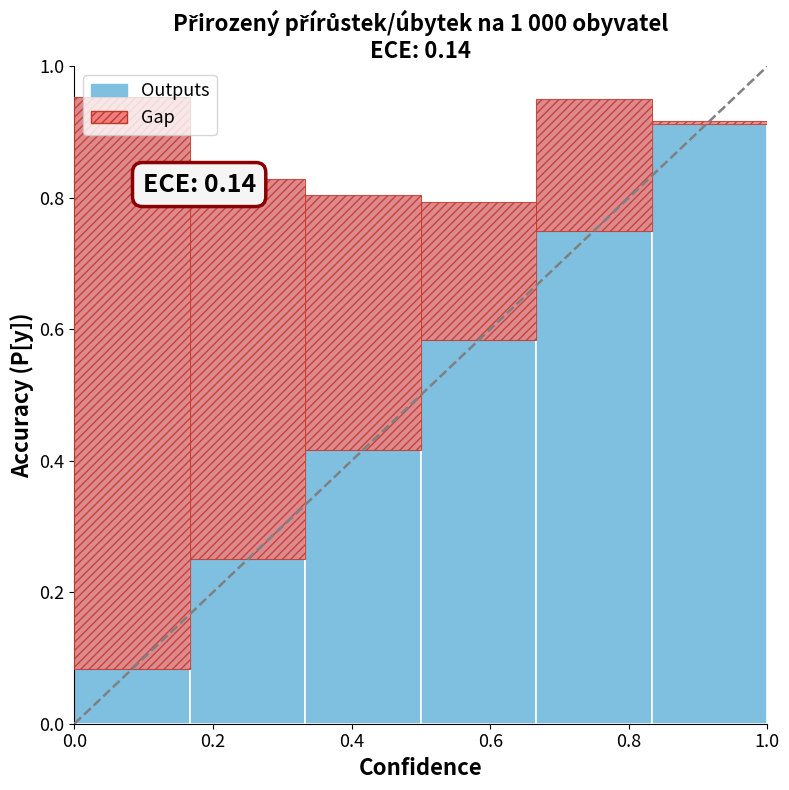

How many values are between 0 and 1?

6